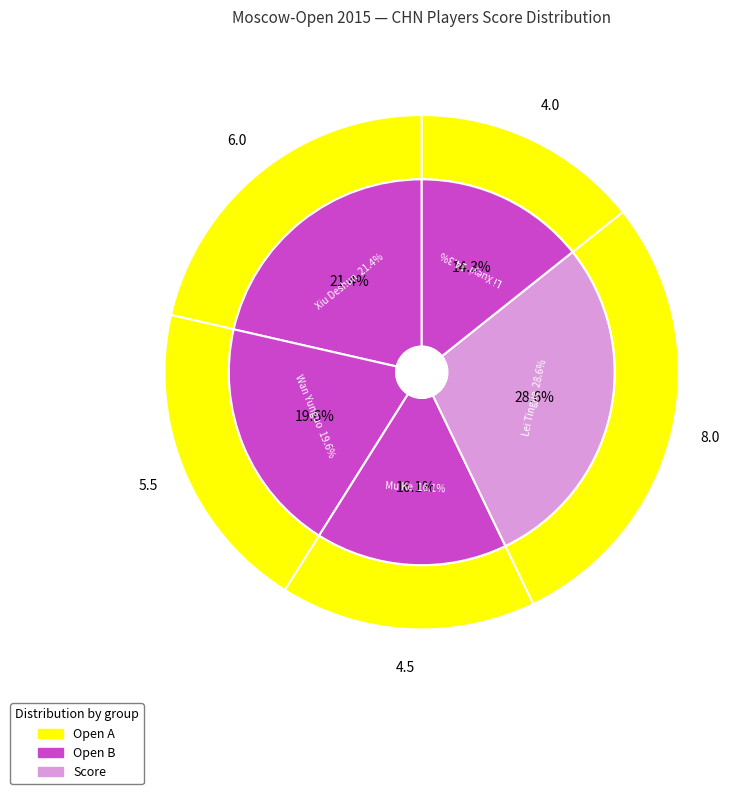

Count the number of slices in the pie.

5